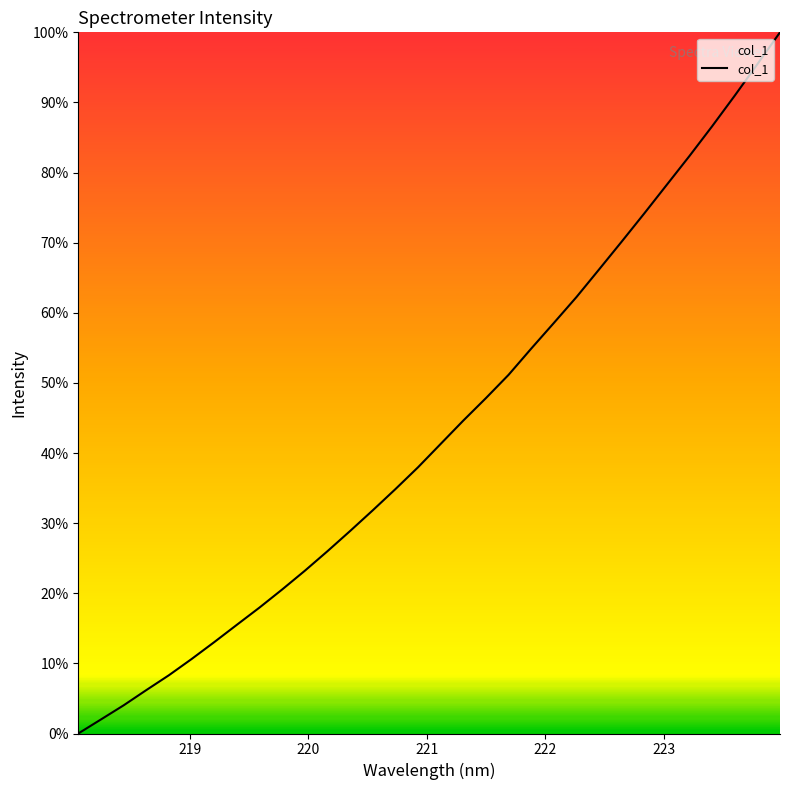

What is the greatest value displayed?

100.0